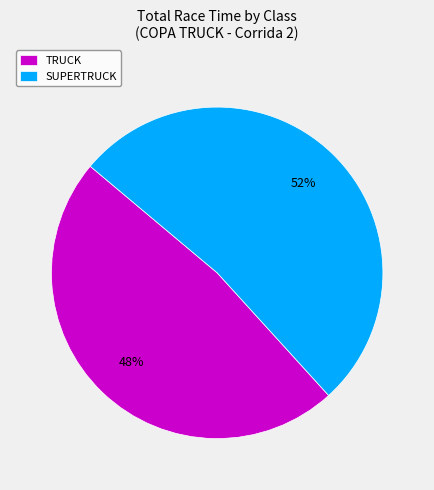

The SUPERTRUCK slice represents 1% of the pie. True or false?

False